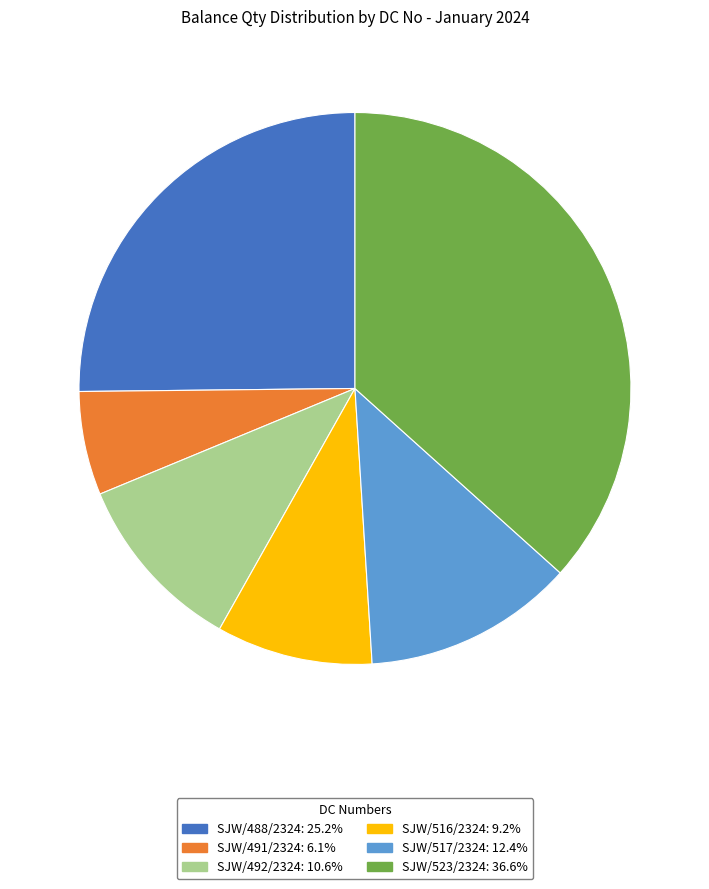

True or false: SJW/523/2324 accounts for 37% of the total.

True